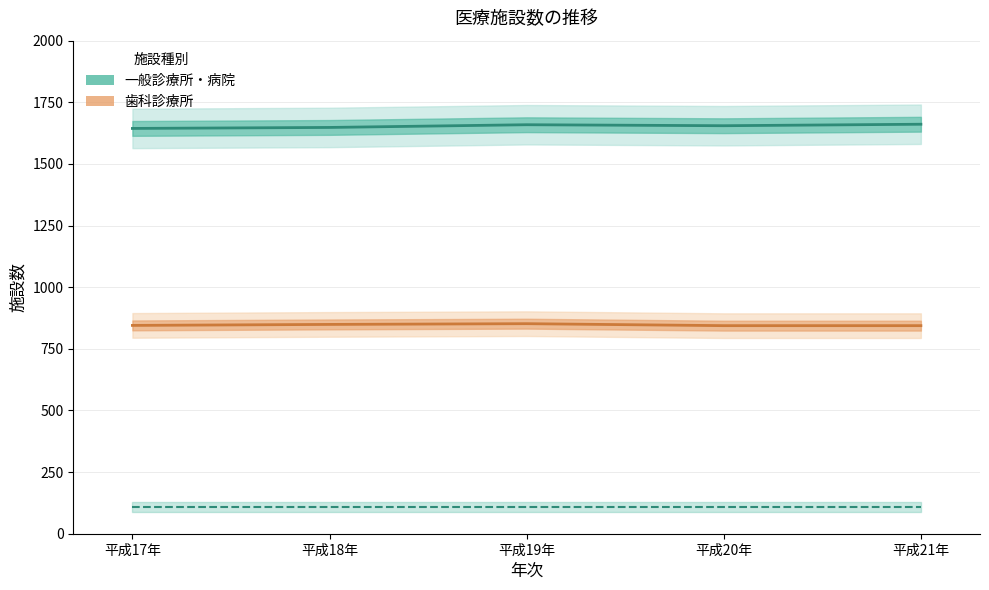

Where does the 歯科診療所 series first go above 845?

平成18年